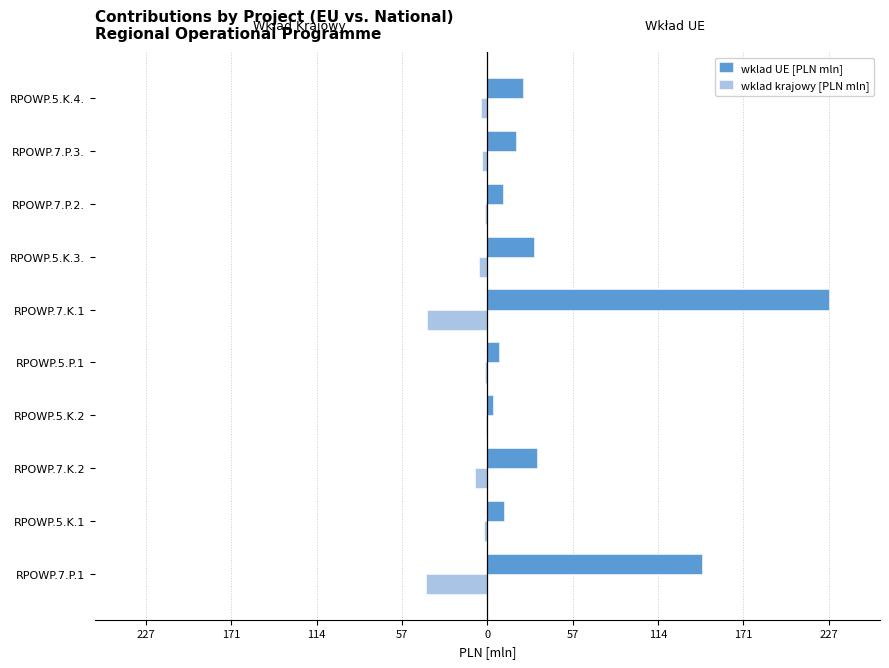

What are all the series names shown in the legend?

wklad UE [PLN mln], wklad krajowy [PLN mln]